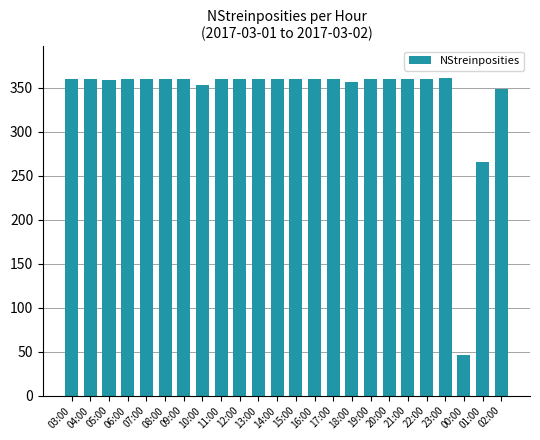

What is the difference between the values at 21:00 and 18:00?

4